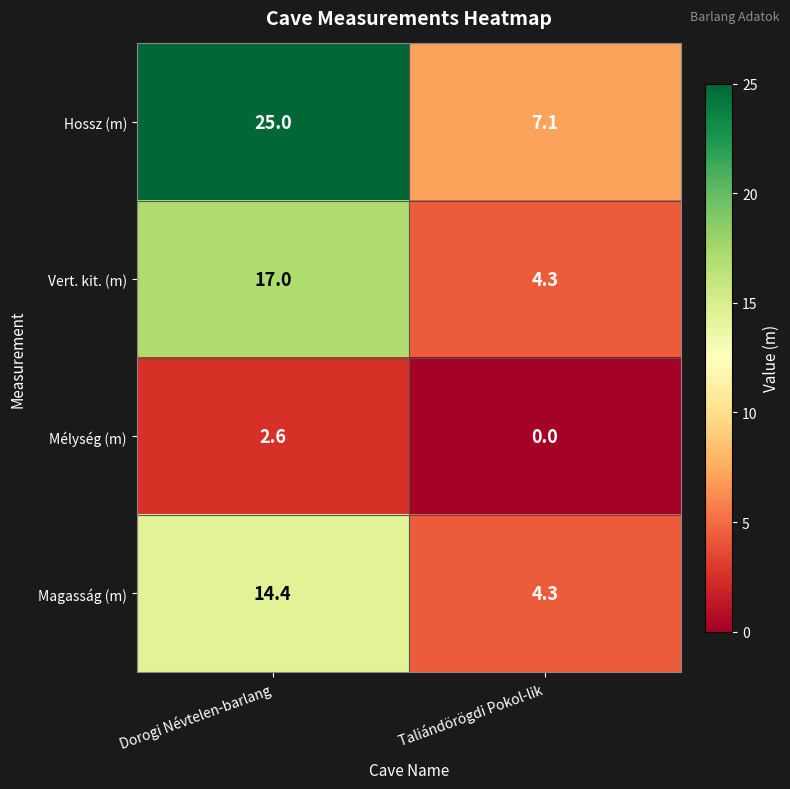

What is the difference between the Mélység (m) values at Taliándörögdi Pokol-lik and Dorogi Névtelen-barlang?

2.6